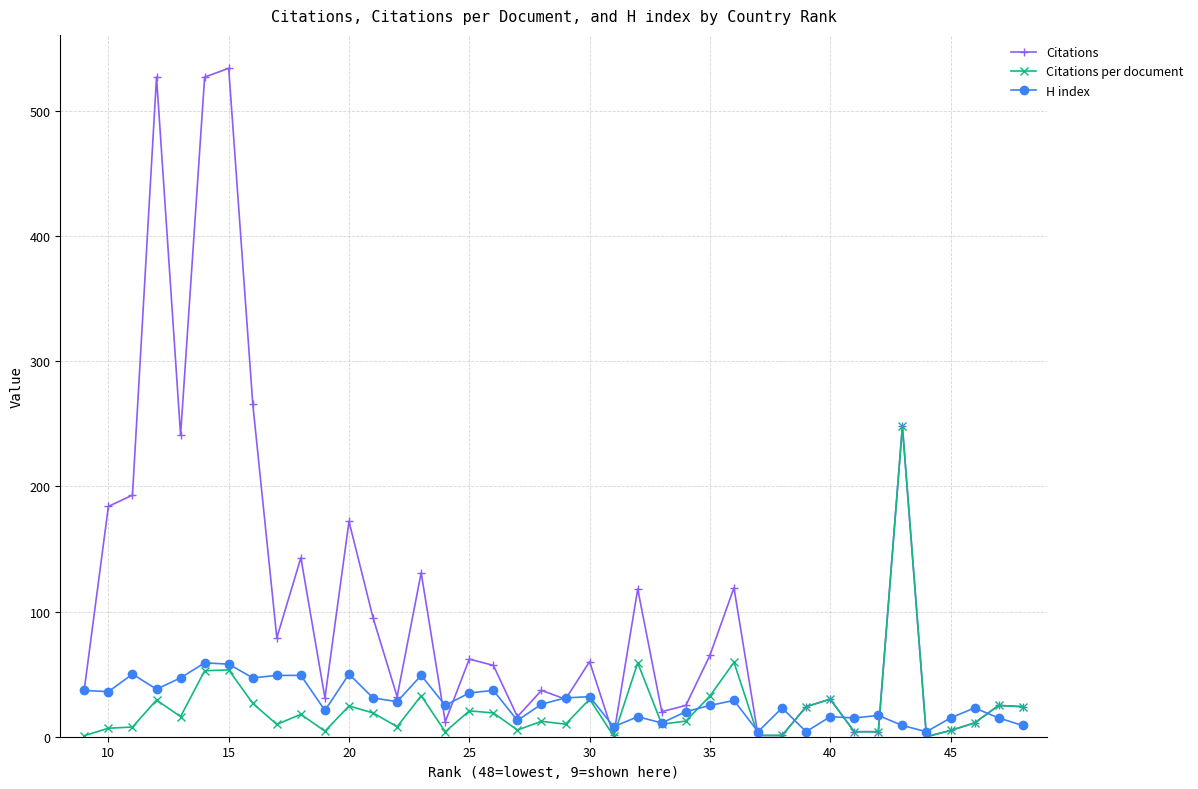

What is the spread (max minus min) of values at 40?

14.0